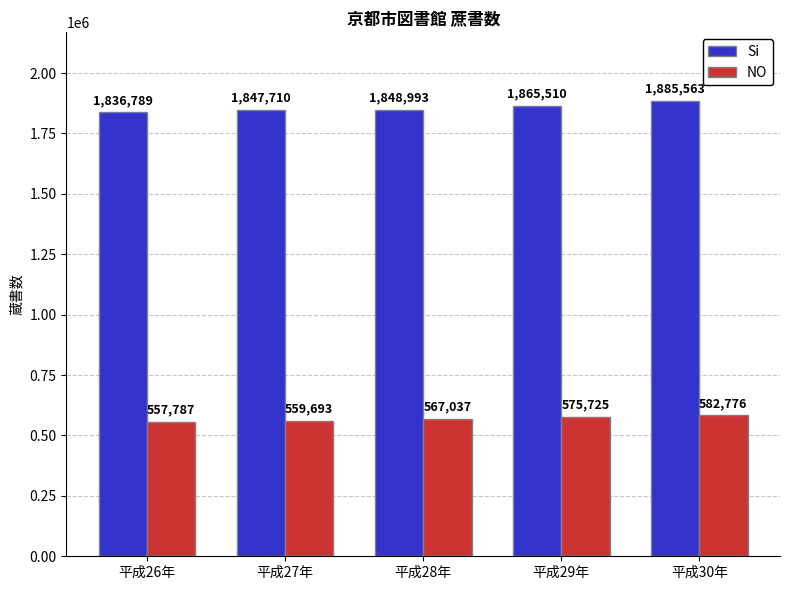

The value of Si at 平成28年 is 962078. True or false?

False